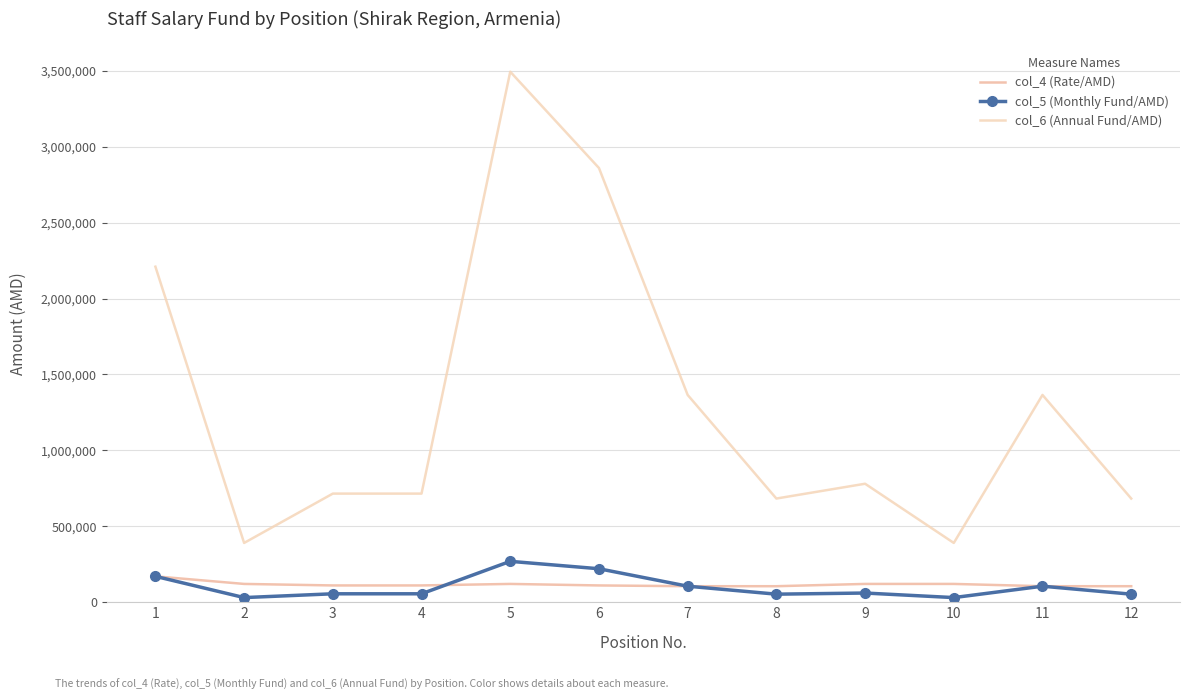

Rank the categories by col_5 (Monthly Fund/AMD) value from highest to lowest.

5, 6, 1, 7, 11, 9, 3, 4, 8, 12, 2, 10